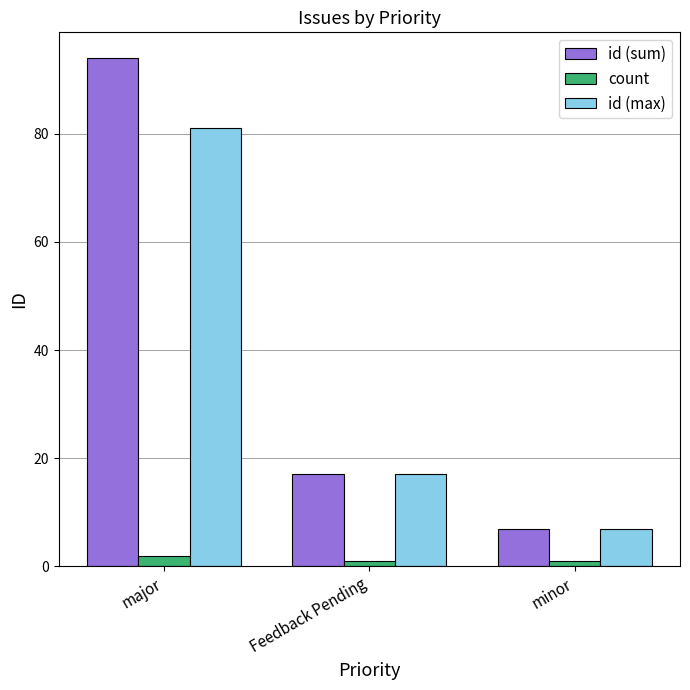

Where is id (sum) nearest to the value 50?

Feedback Pending